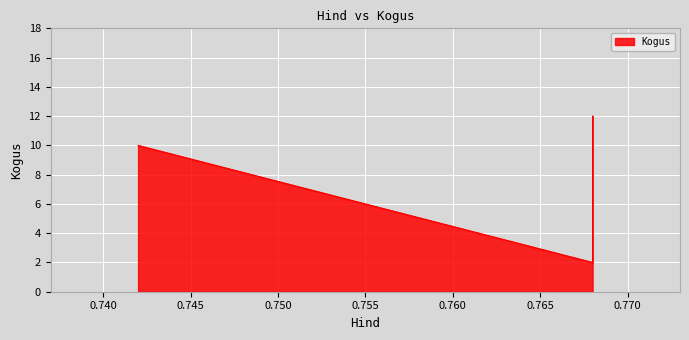

How many data points are less than 10?

1